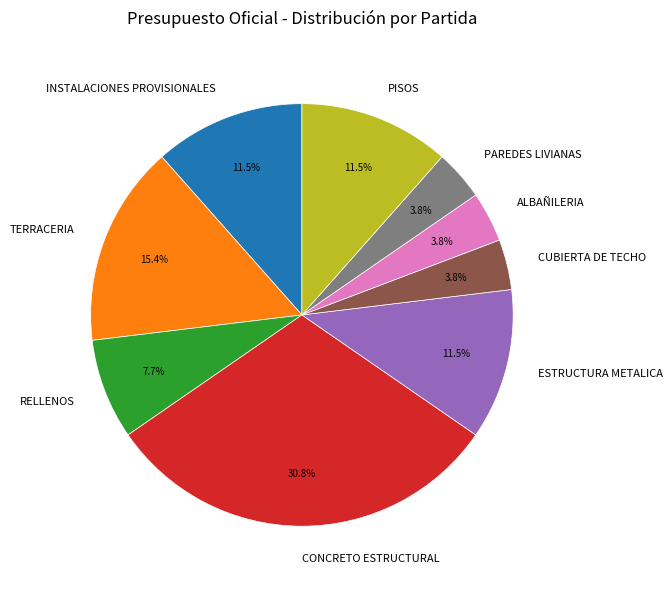

True or false: PAREDES LIVIANAS accounts for 19% of the total.

False